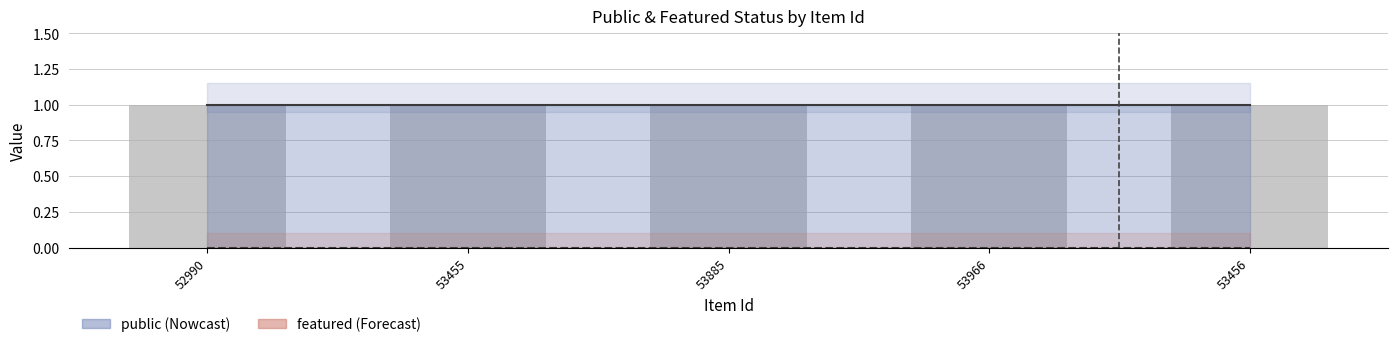

How many bars are there in each group?

2